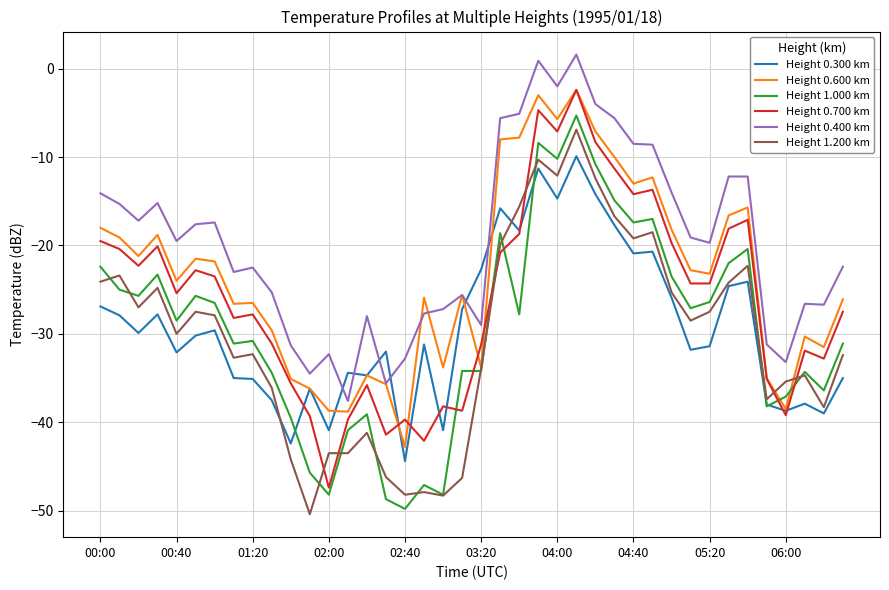

What is the minimum value for Height 0.700 km?

-47.4